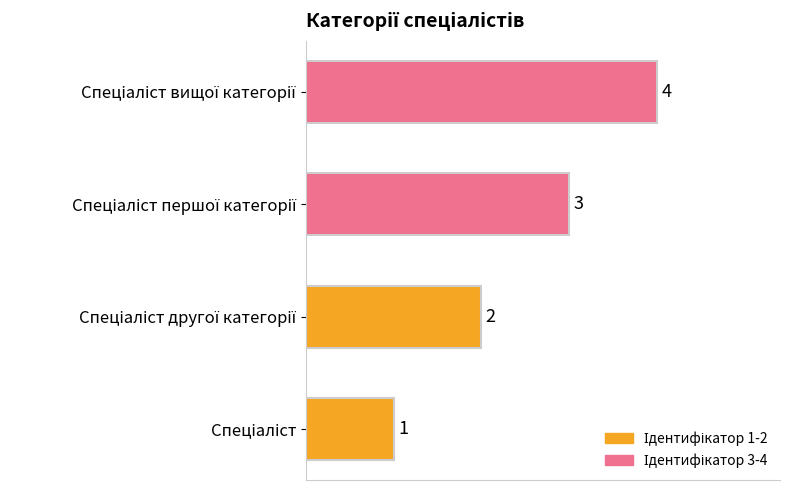

How many distinct data groups are displayed?

1